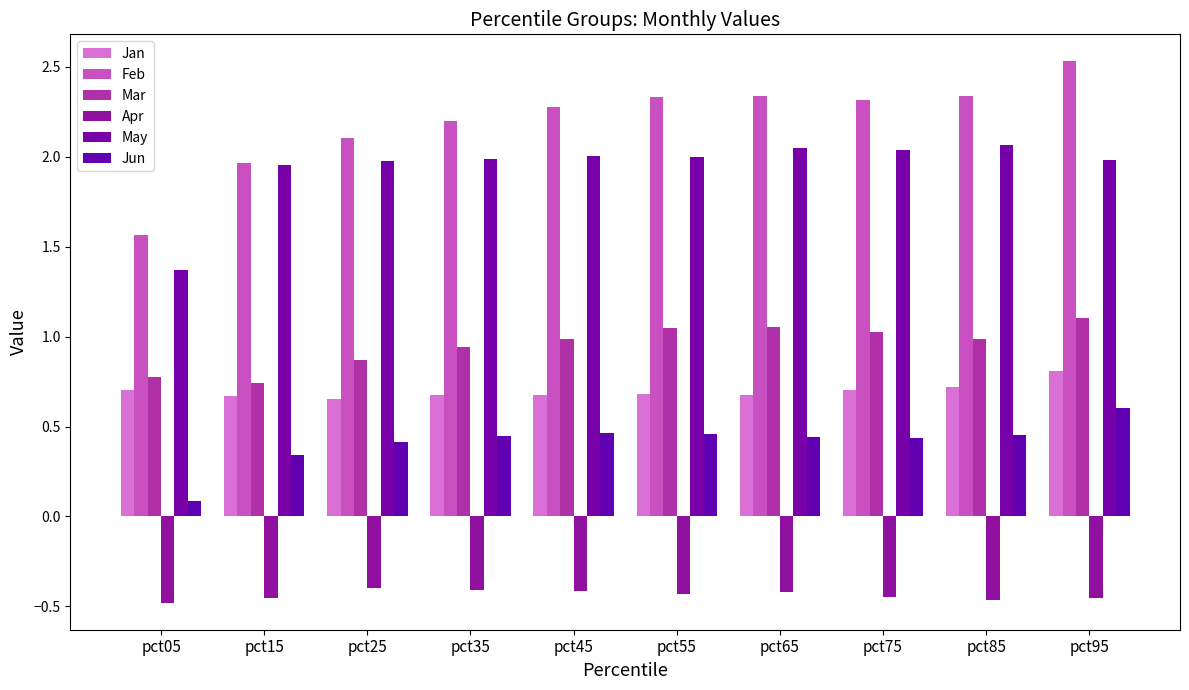

What is the greatest value displayed?

2.5